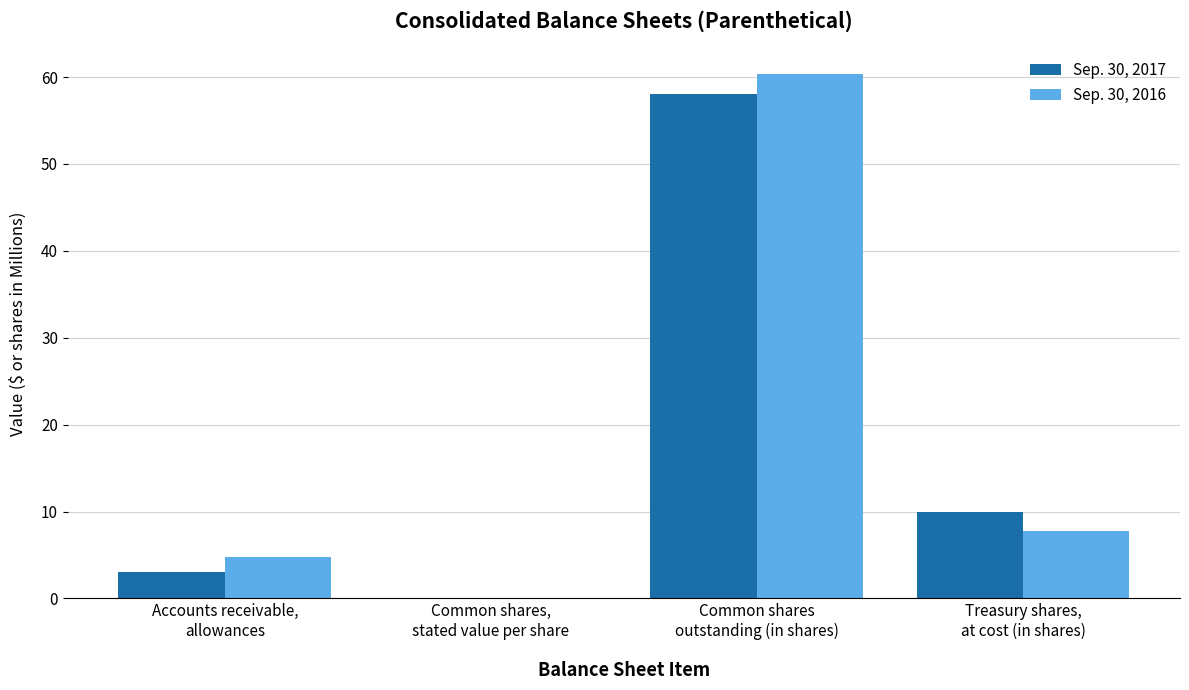

What are all the series names shown in the legend?

Sep. 30, 2017, Sep. 30, 2016